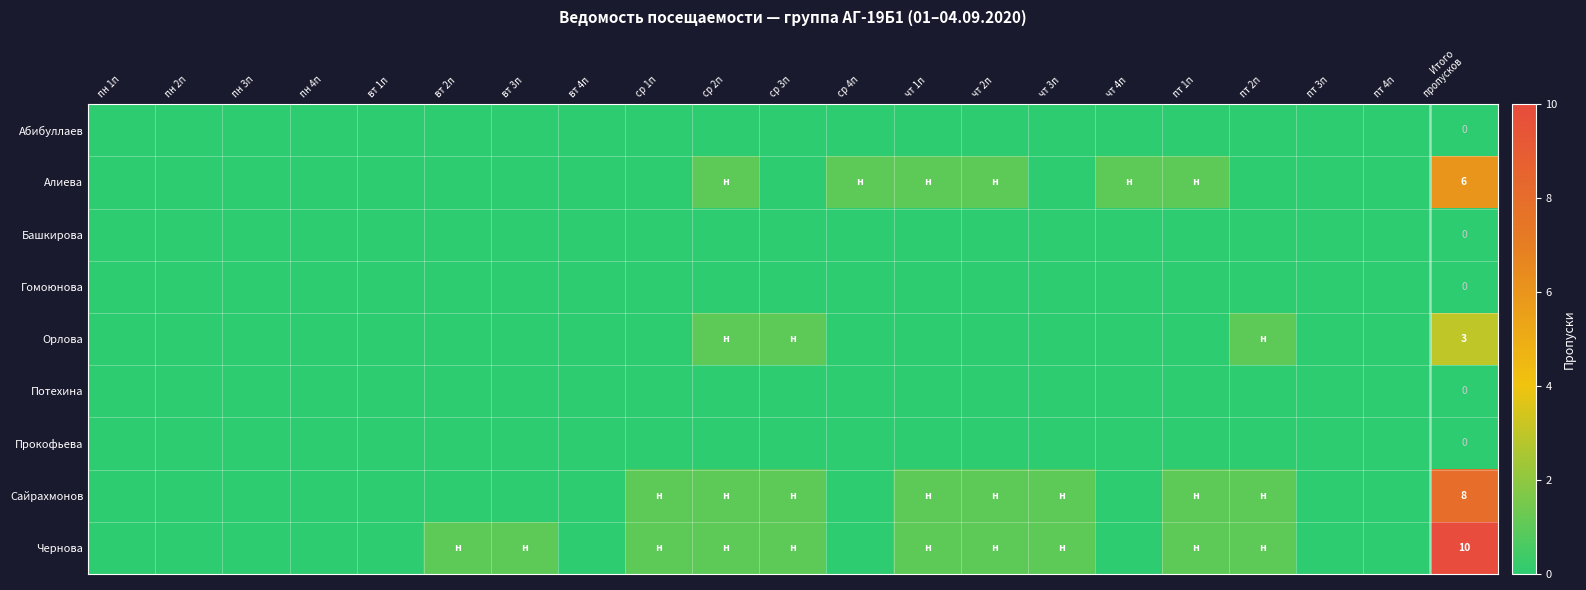

What is the greatest value displayed?

10